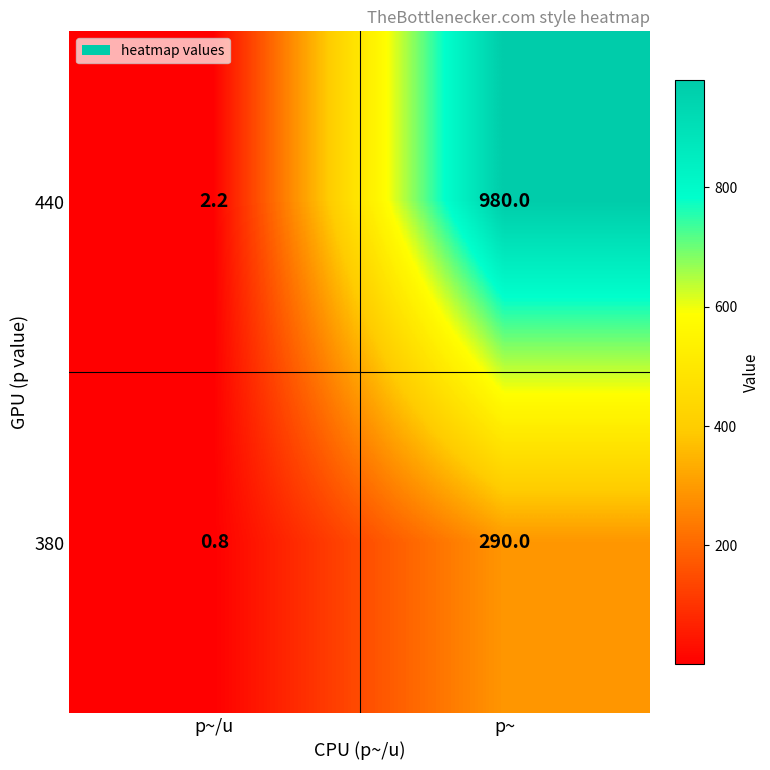

Between p~/u and p~, which series saw the biggest shift?

440